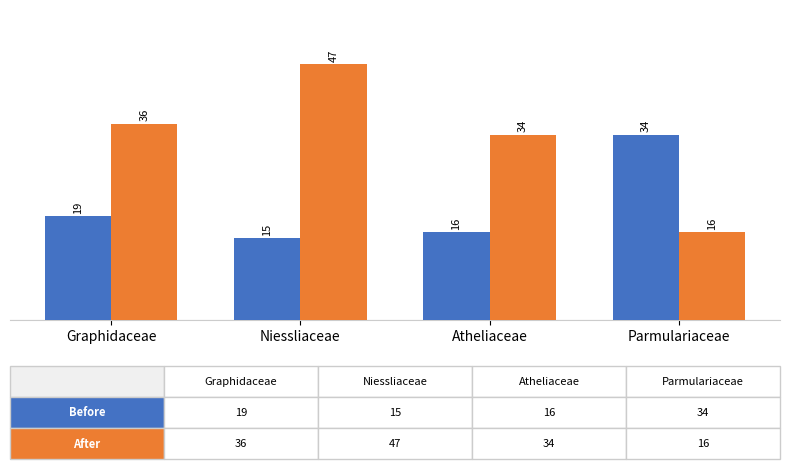

Count the number of categories in the chart.

4